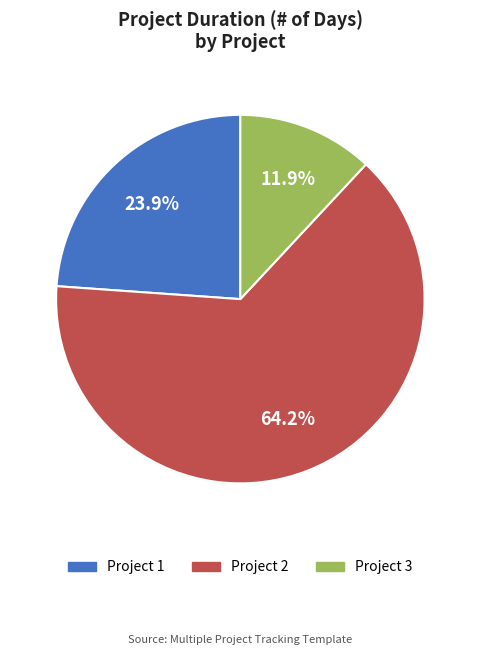

How many slices are in this pie chart?

3